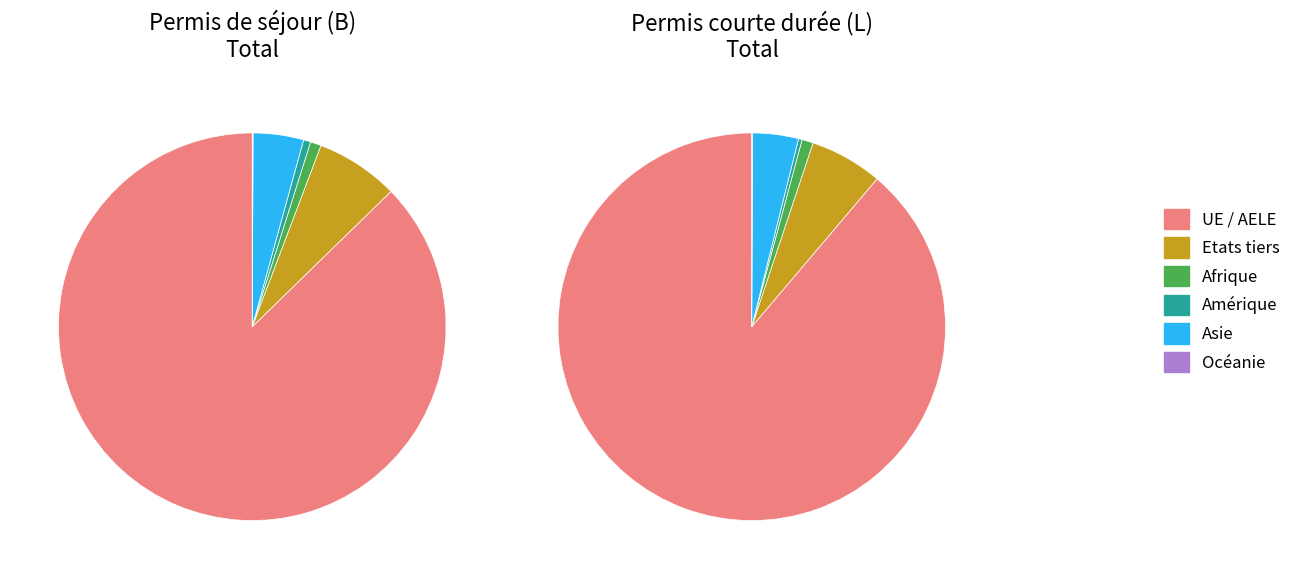

Which series has the largest range (max minus min)?

UE / AELE